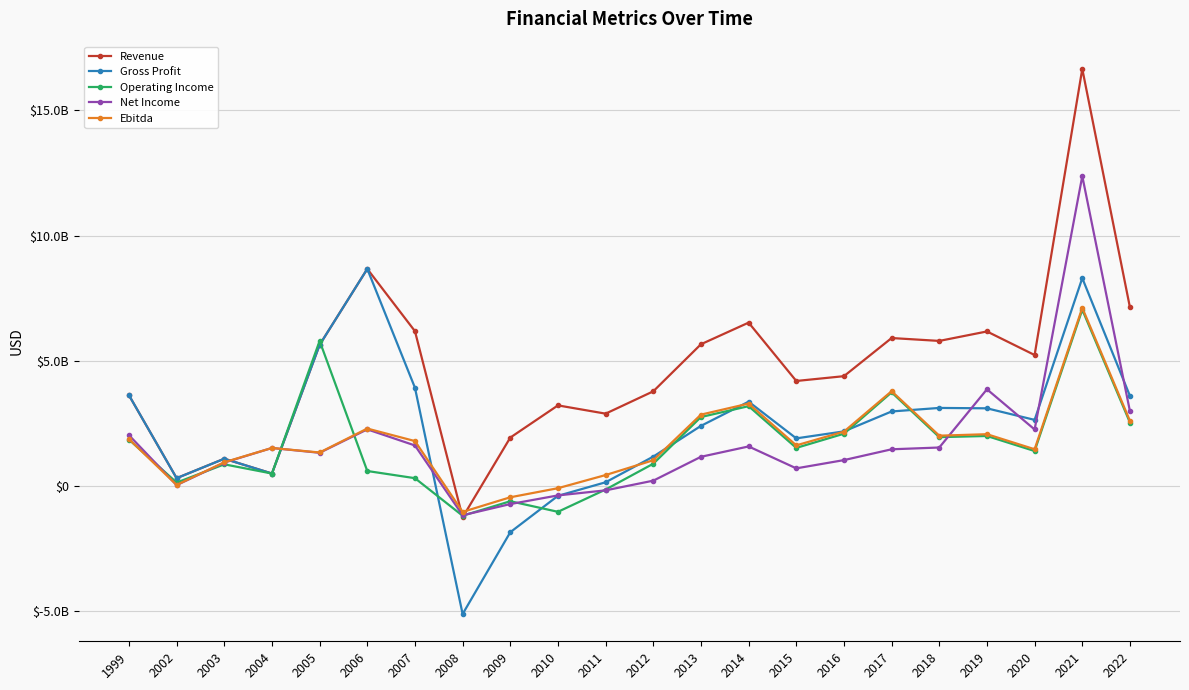

What is the maximum value shown in the chart?

16652351000